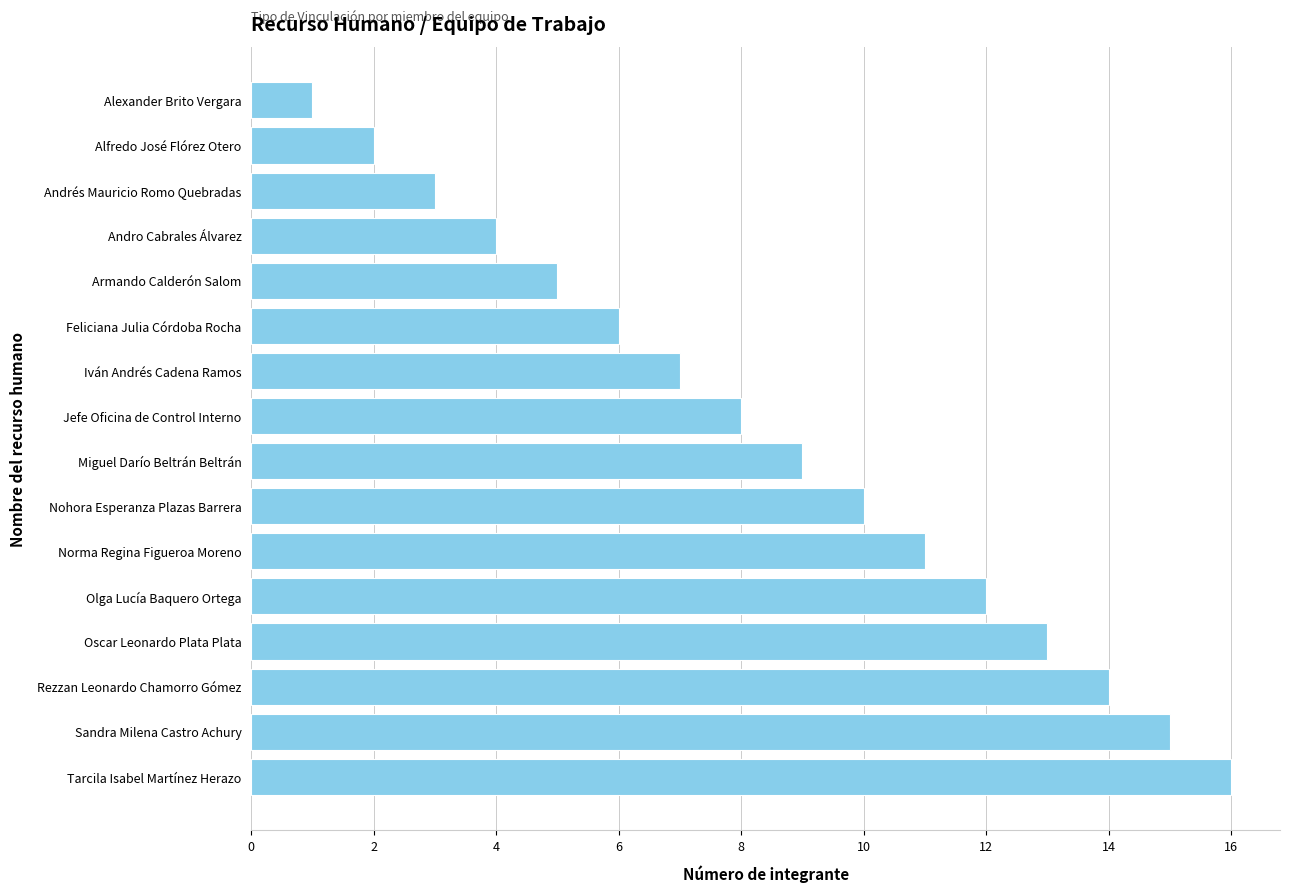

Does the chart contain stacked bars?

No